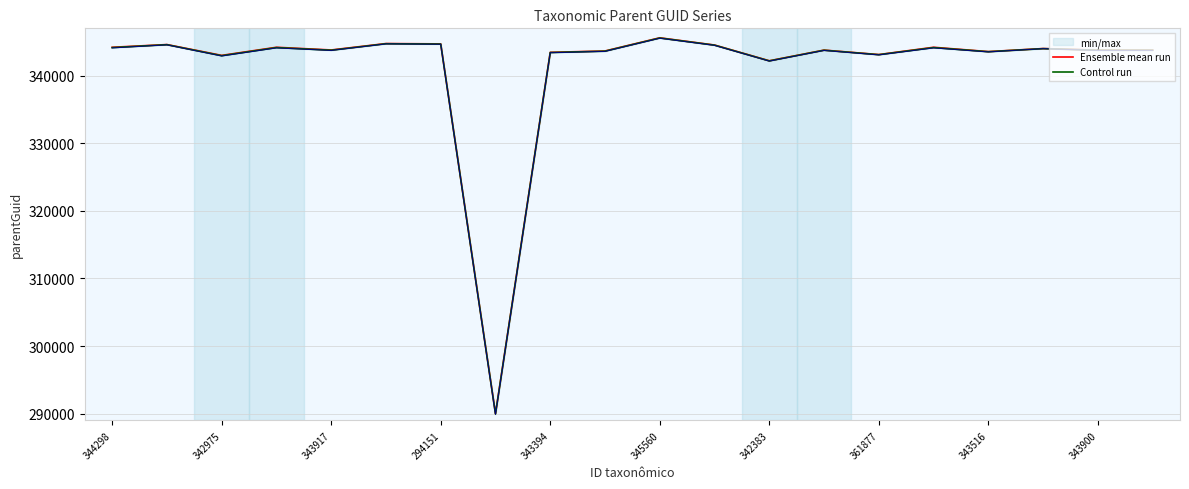

At which label is Control run closest to 317760?

342383